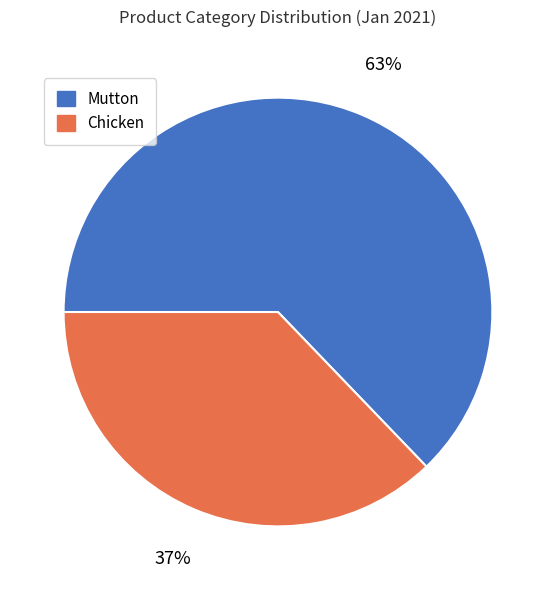

Does any single category account for the majority?

Yes